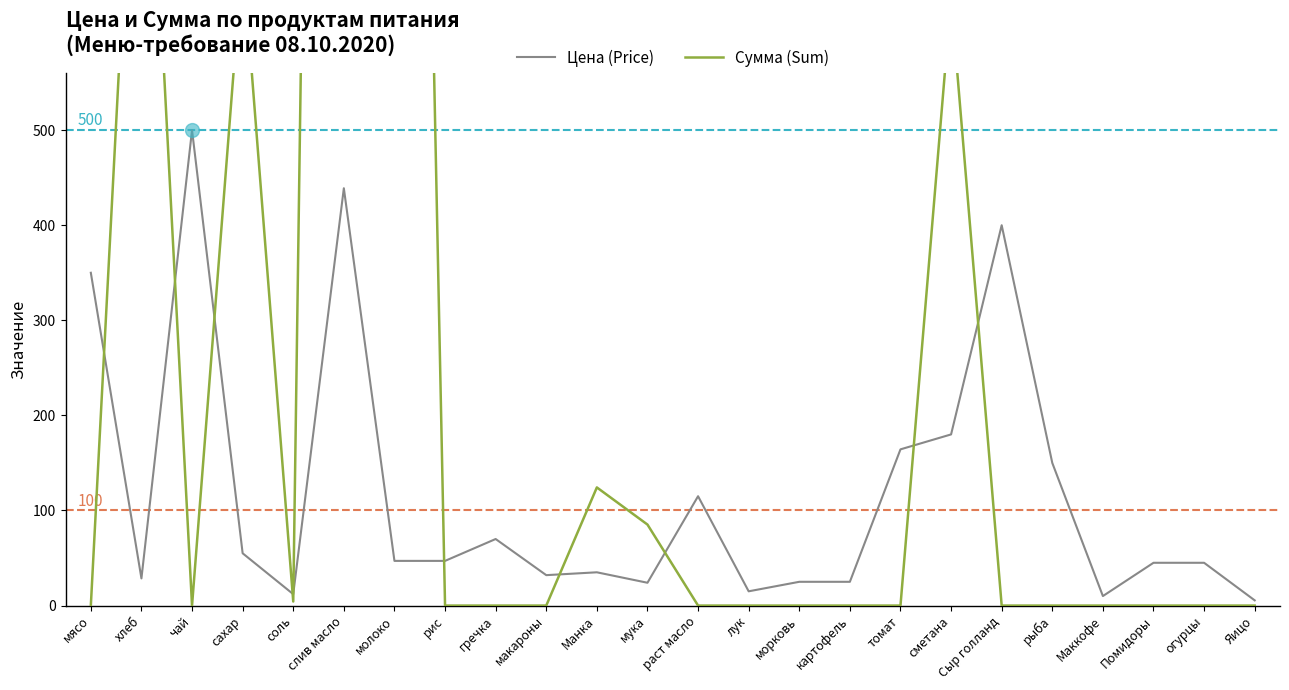

How many lines are shown in the chart?

2